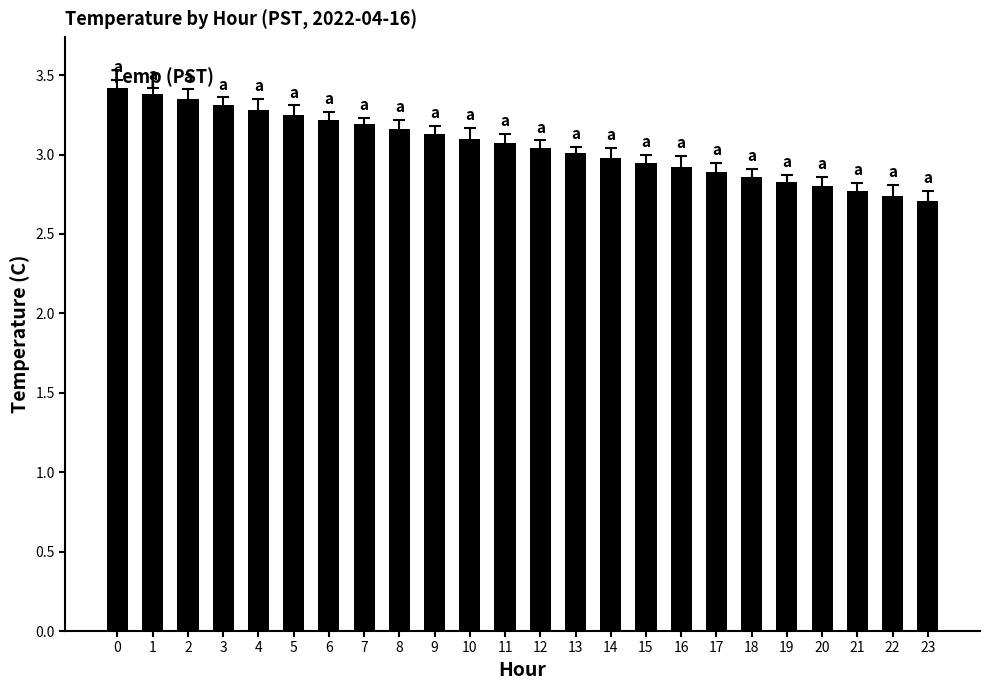

How many distinct data groups are displayed?

1